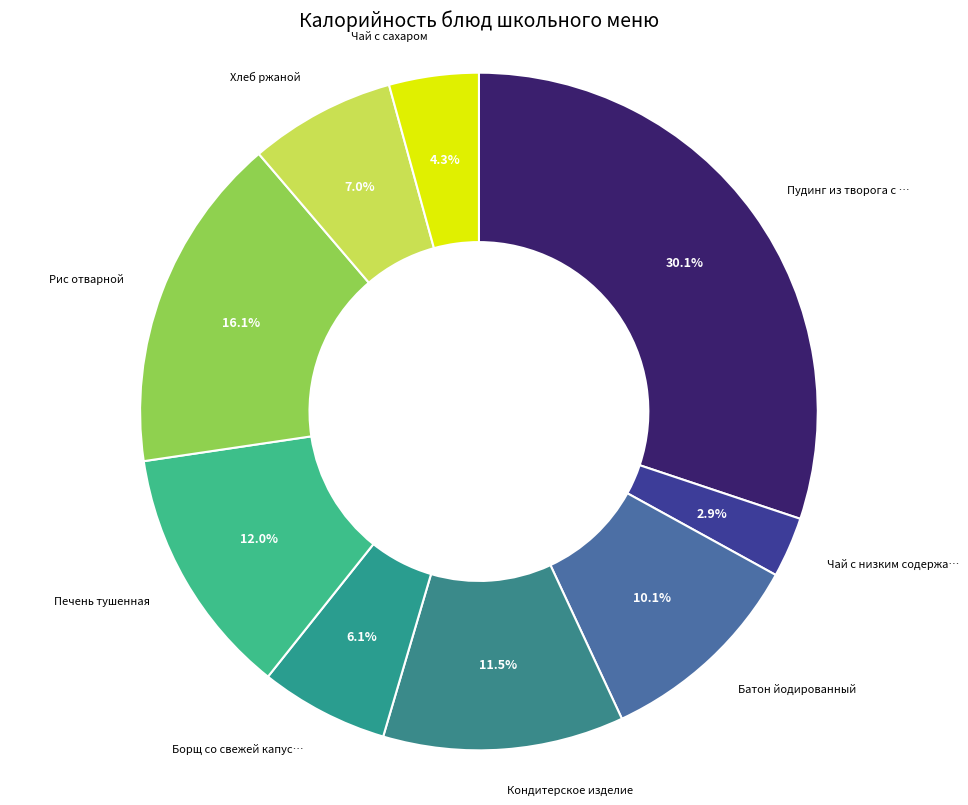

How many segments does this pie chart have?

9